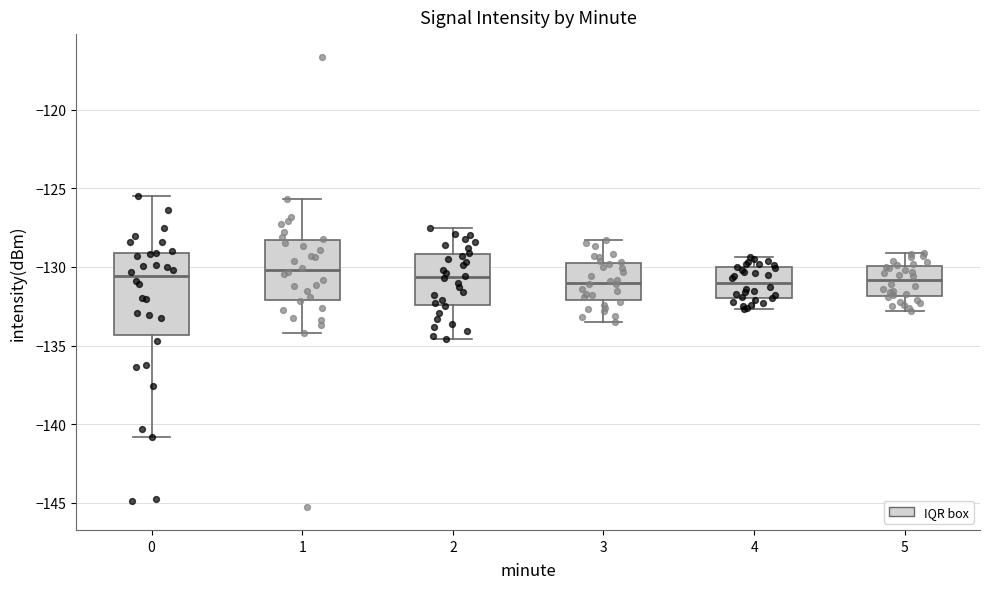

Which box is the tallest, from its lower edge to its upper edge?

0